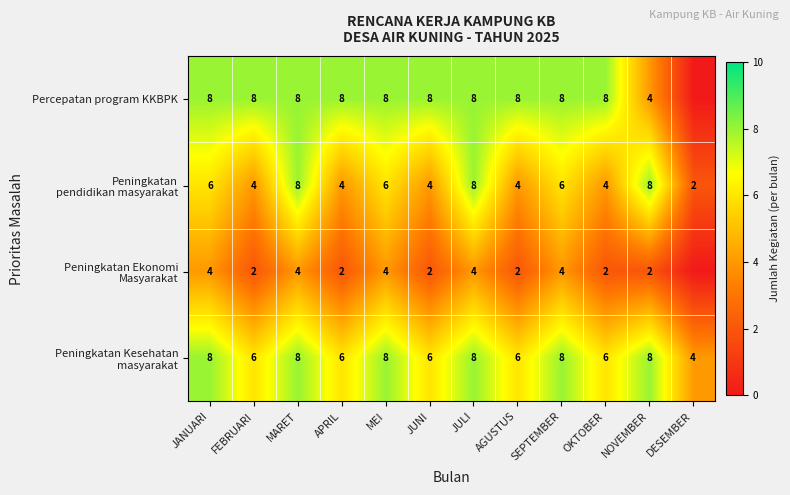

How many data points does each series have?

12